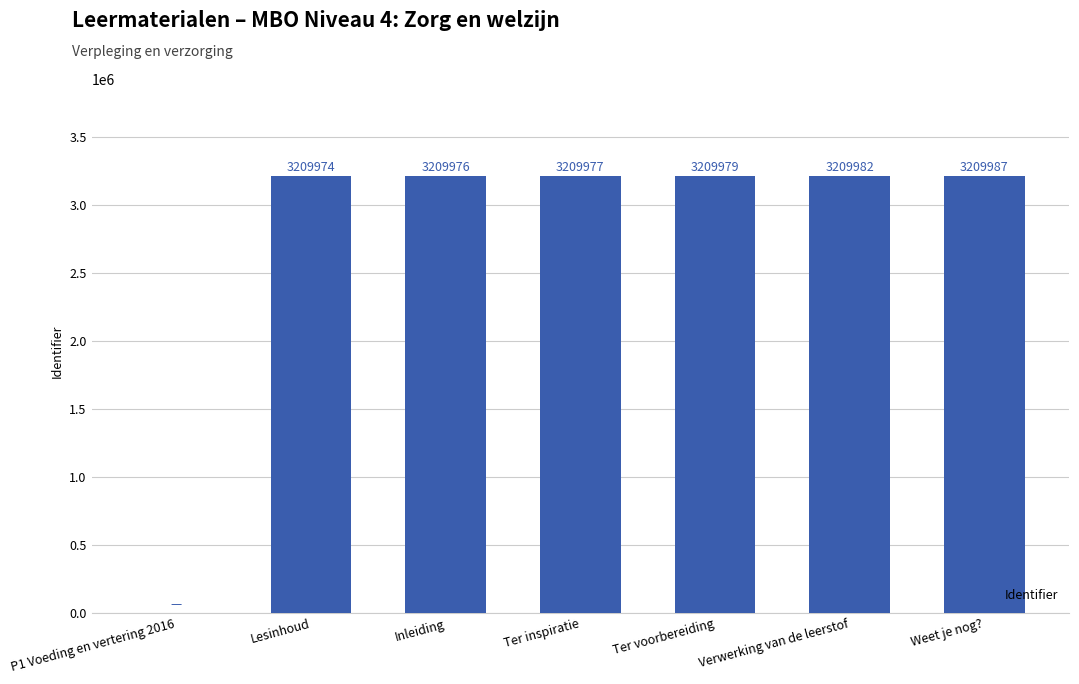

What is the sum of all values?

19259875